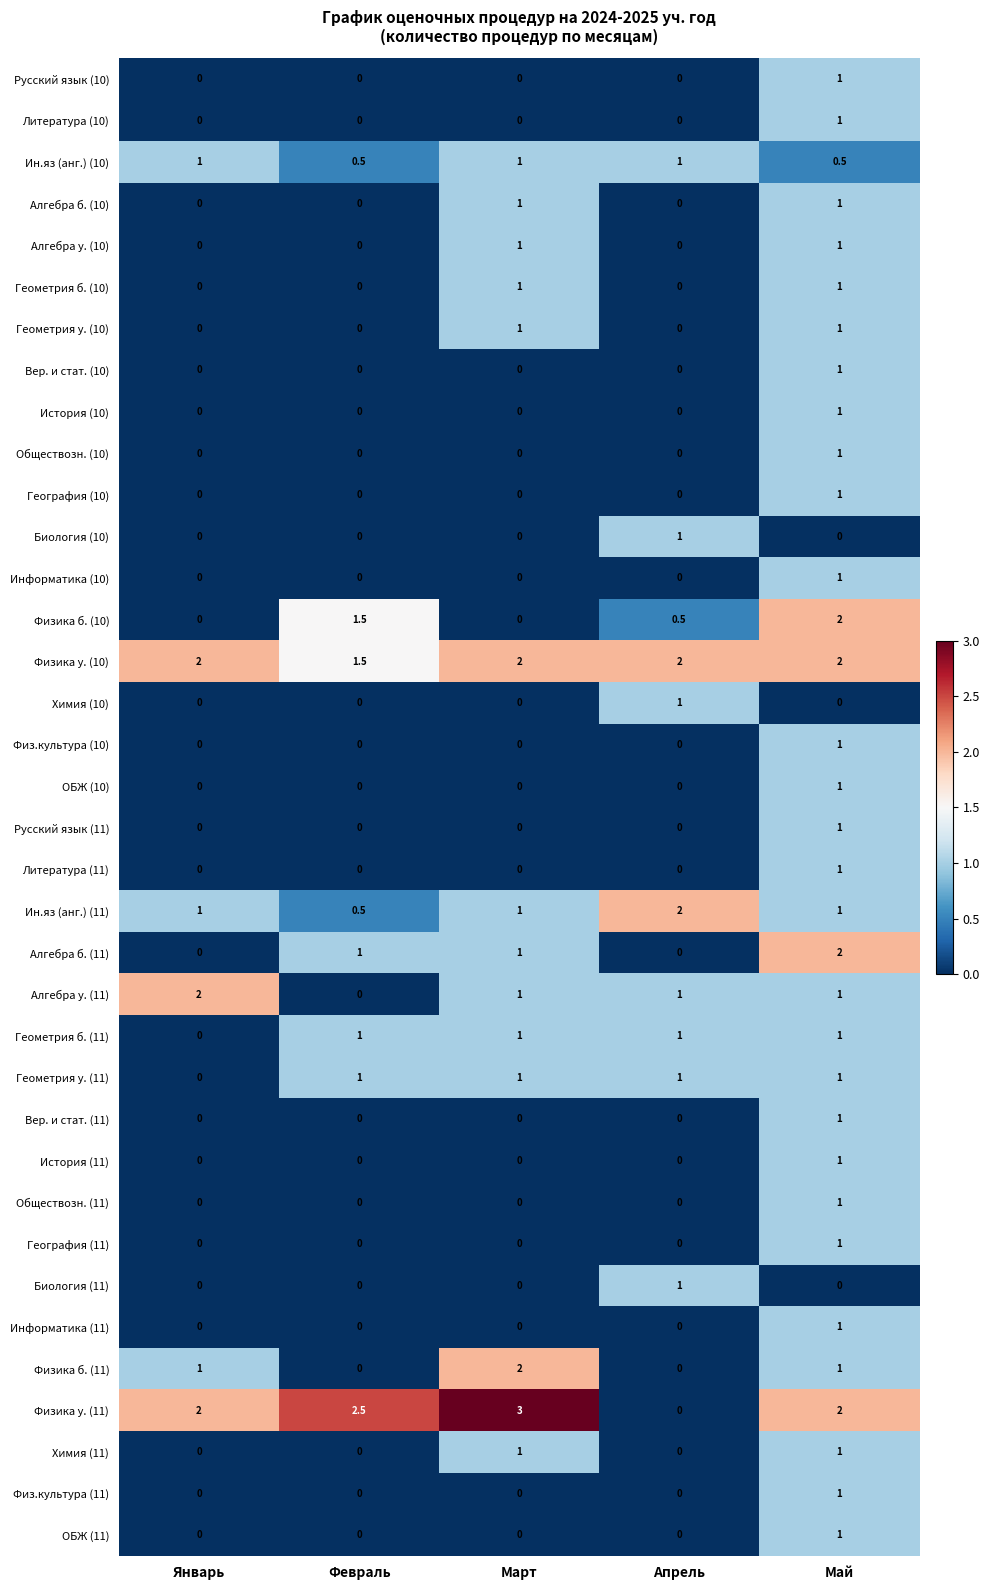

Is it true that История (11) equals 0.0 at Февраль?

True